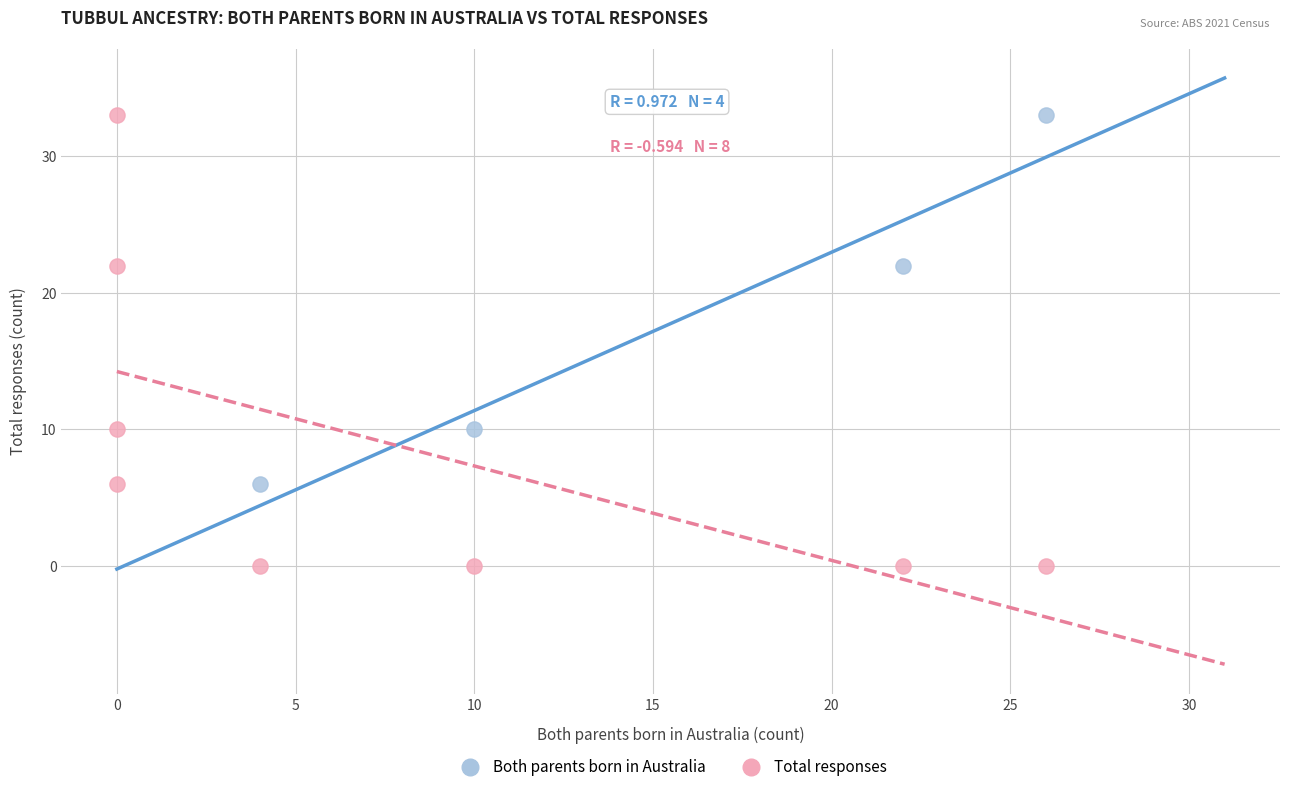

Which series has the widest spread of Y values?

Total responses